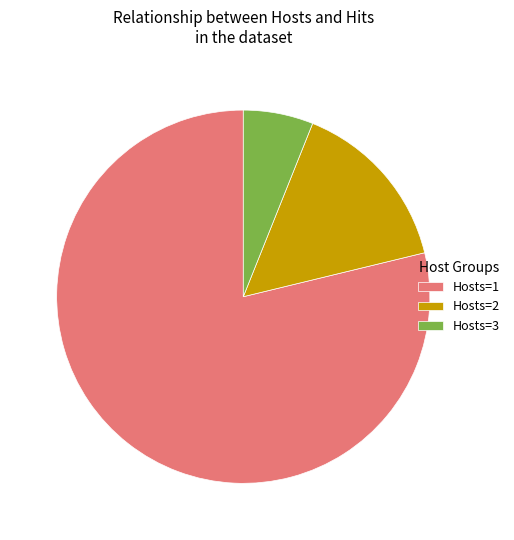

Does Hosts=1 account for over 50% of the chart?

Yes